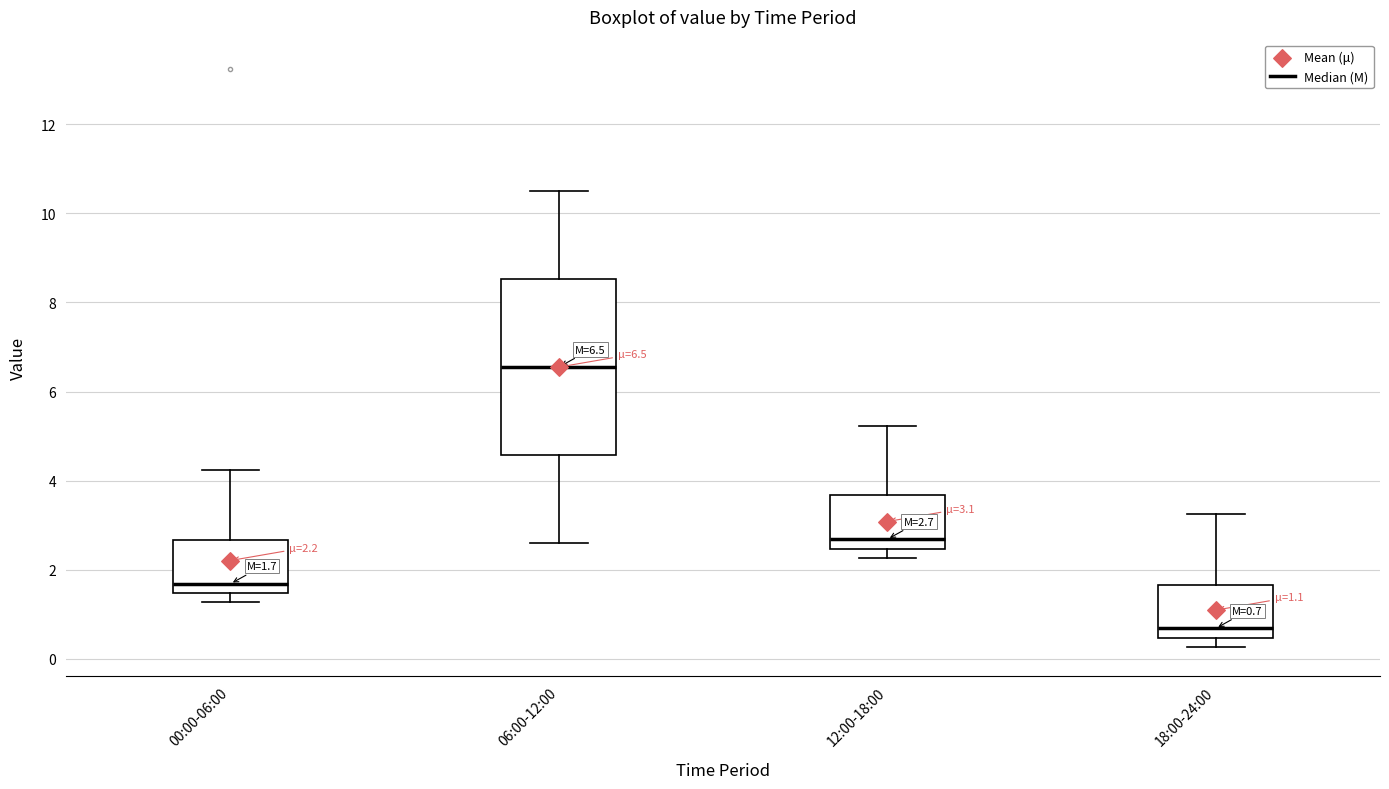

Which box has the lowest median line?

18:00-24:00